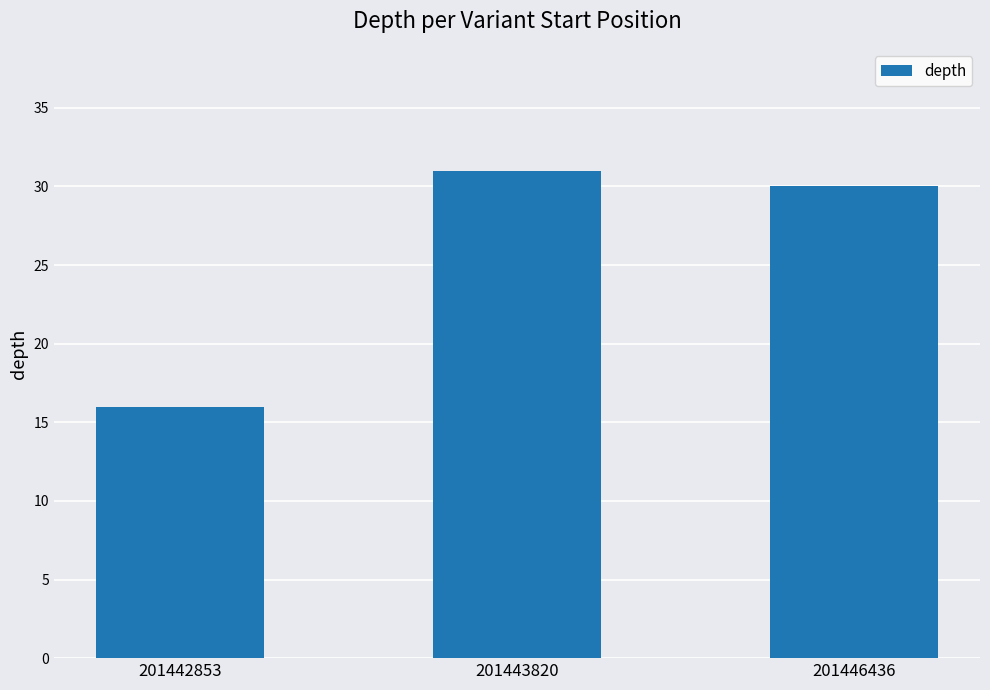

Which has a higher value, 201442853 or 201443820?

201443820